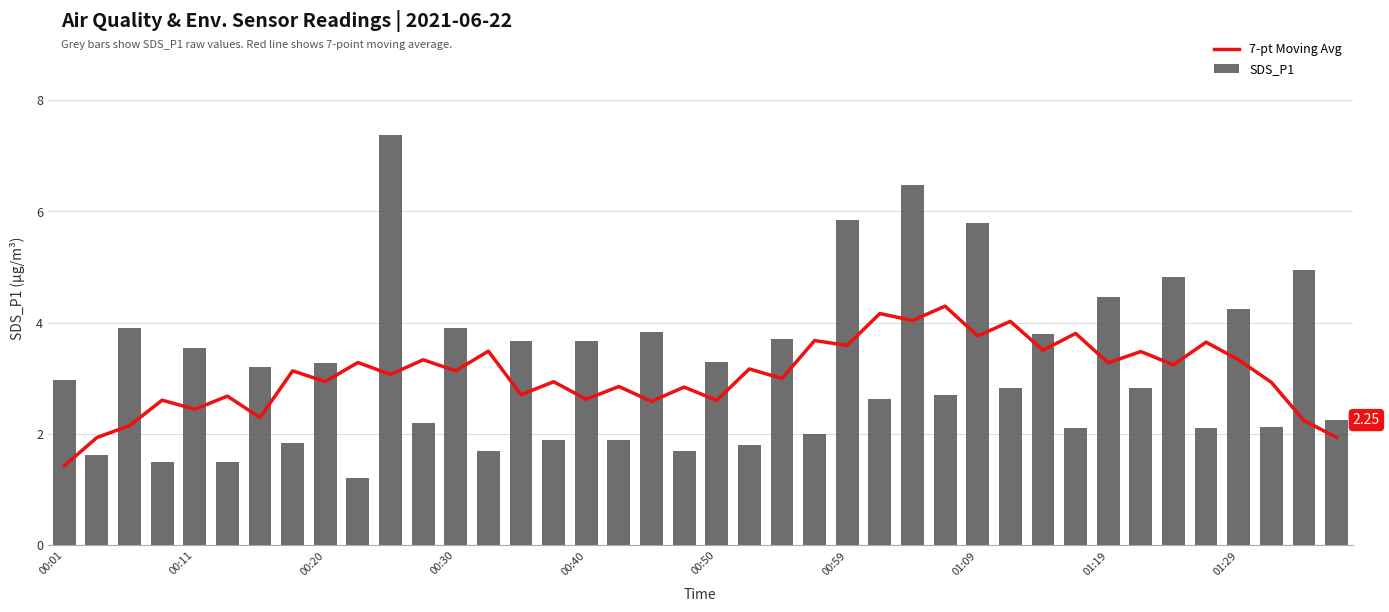

What is the difference between the maximum and minimum values in the SDS_P1 series?

6.2